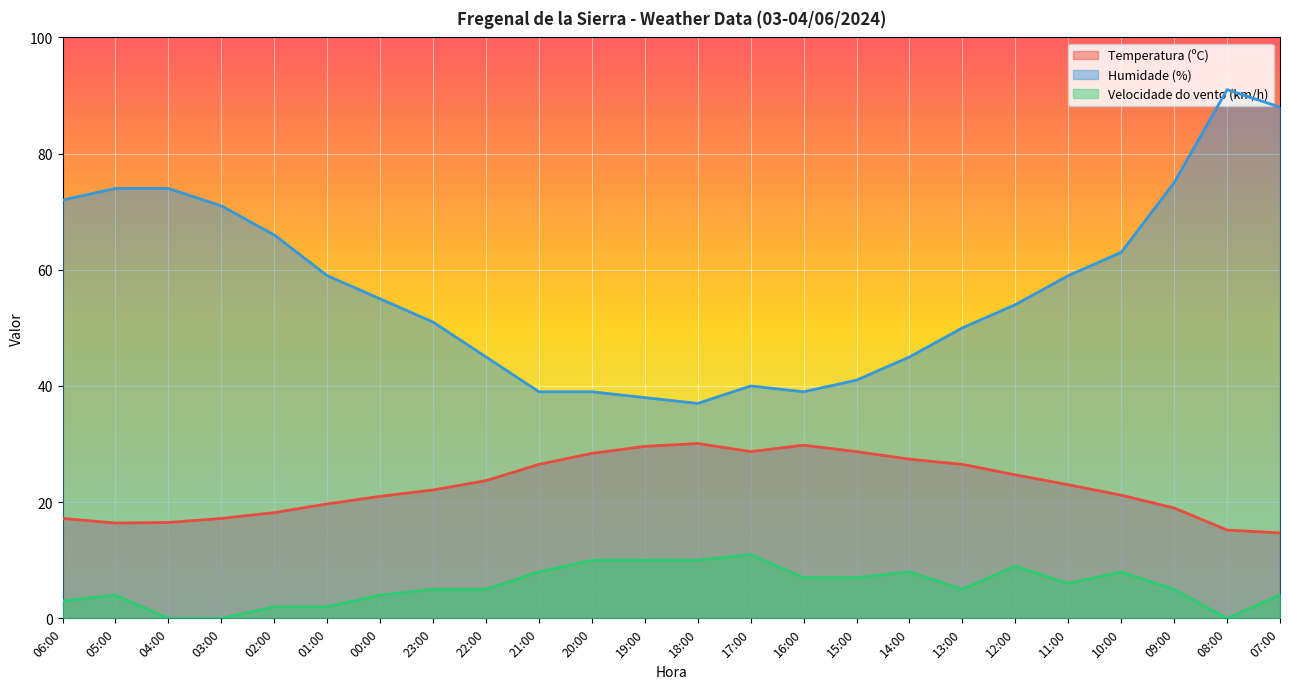

What is the total value across all series at 07:00?

106.7